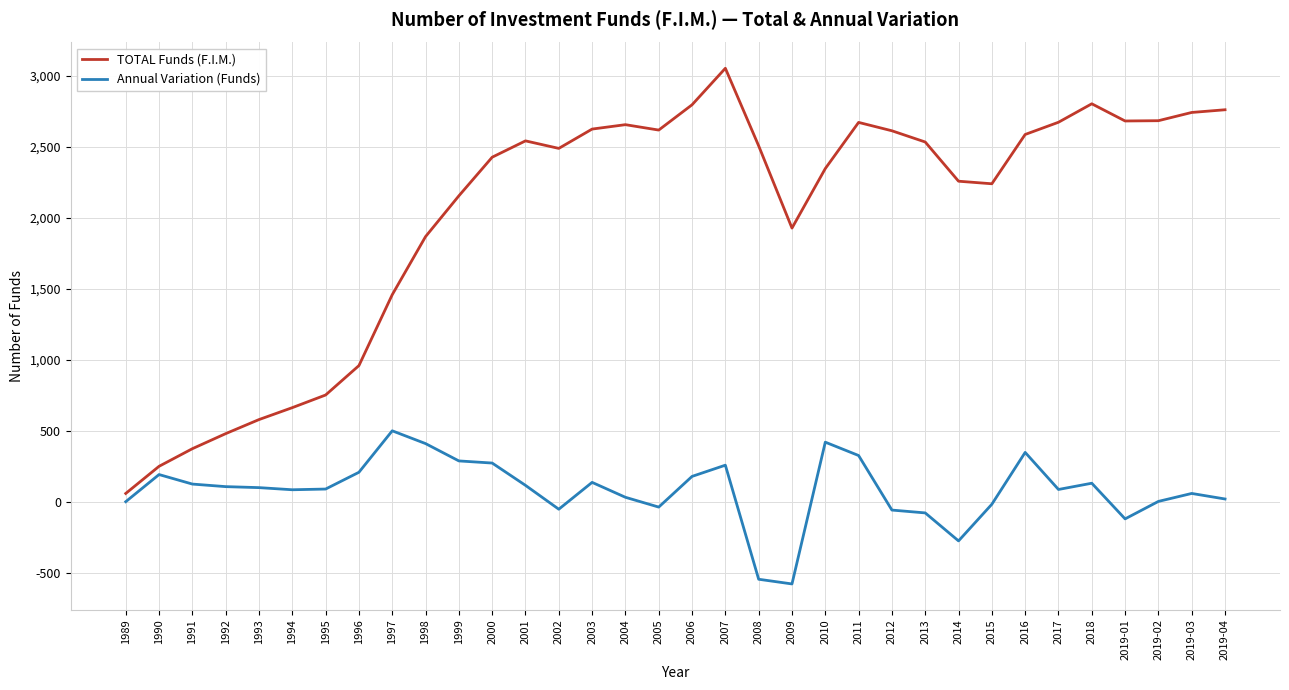

At which category does TOTAL Funds (F.I.M.) reach its first local valley?

2002